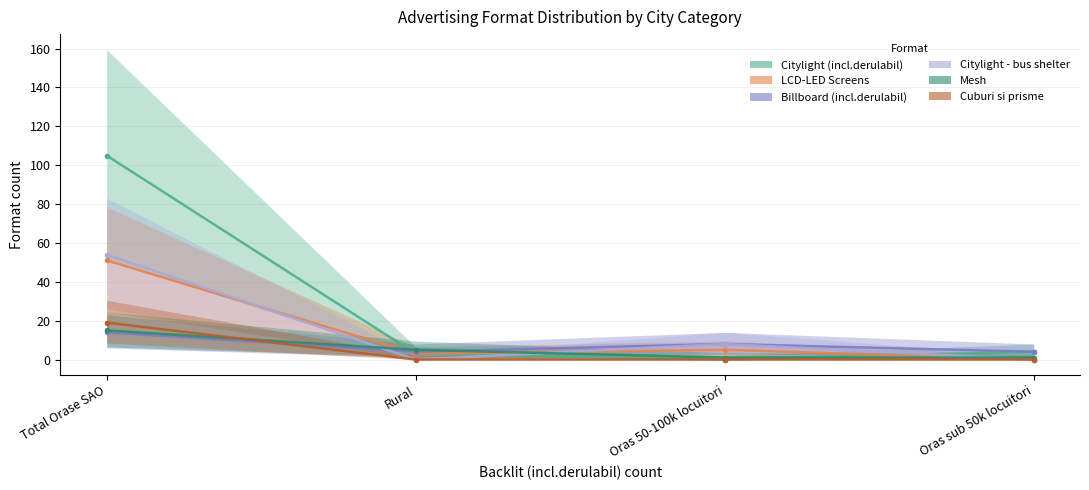

Reading right to left, what are all the values shown in this chart?

Citylight (incl.derulabil): Oras sub 50k locuitori=4	Oras 50-100k locuitori=0	Rural=3	Total Orase SAO=105
LCD-LED Screens: Oras sub 50k locuitori=0	Oras 50-100k locuitori=5	Rural=3	Total Orase SAO=51
Billboard (incl.derulabil): Oras sub 50k locuitori=4	Oras 50-100k locuitori=8	Rural=4	Total Orase SAO=14
Citylight - bus shelter: Oras sub 50k locuitori=0	Oras 50-100k locuitori=8	Rural=0	Total Orase SAO=54
Mesh: Oras sub 50k locuitori=1	Oras 50-100k locuitori=1	Rural=5	Total Orase SAO=15
Cuburi si prisme: Oras sub 50k locuitori=0	Oras 50-100k locuitori=0	Rural=0	Total Orase SAO=19